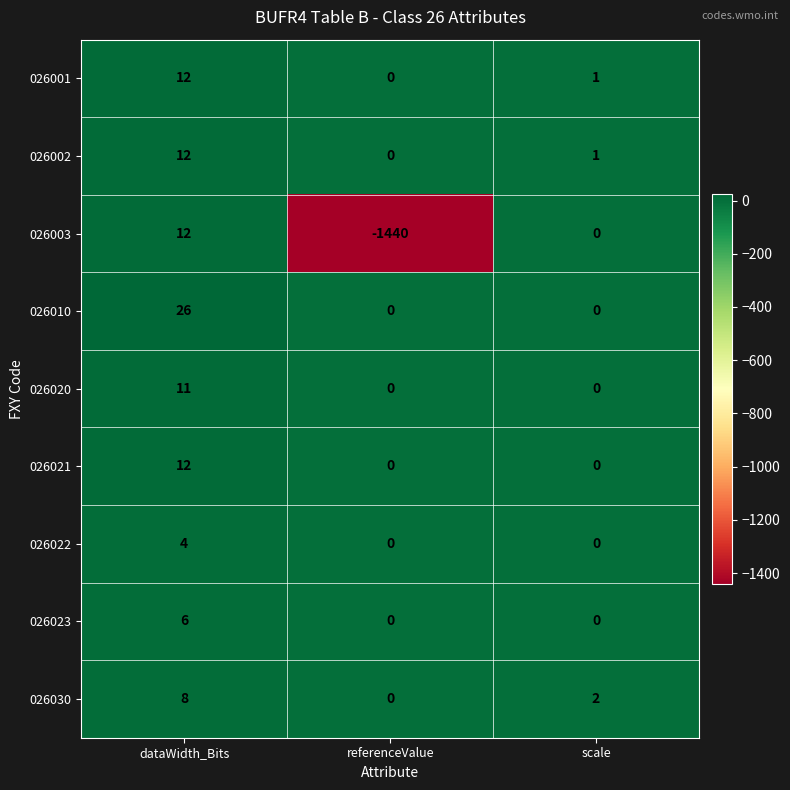

List the labels in order of 026030 value, largest first.

dataWidth_Bits, scale, referenceValue